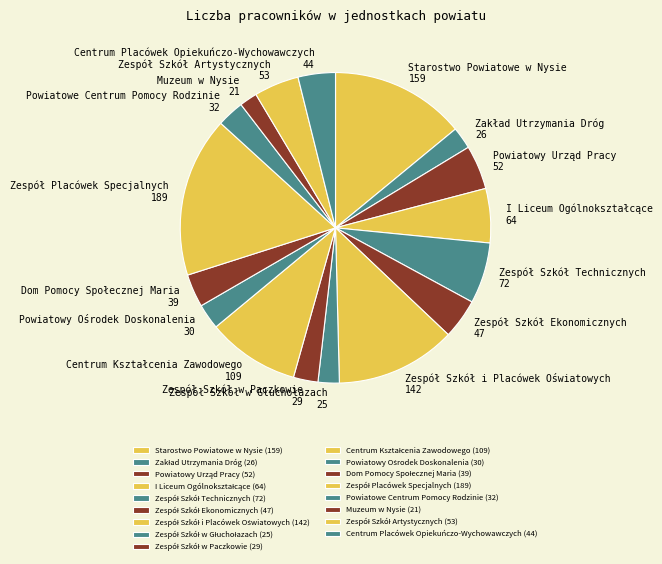

How many slices are in this pie chart?

17